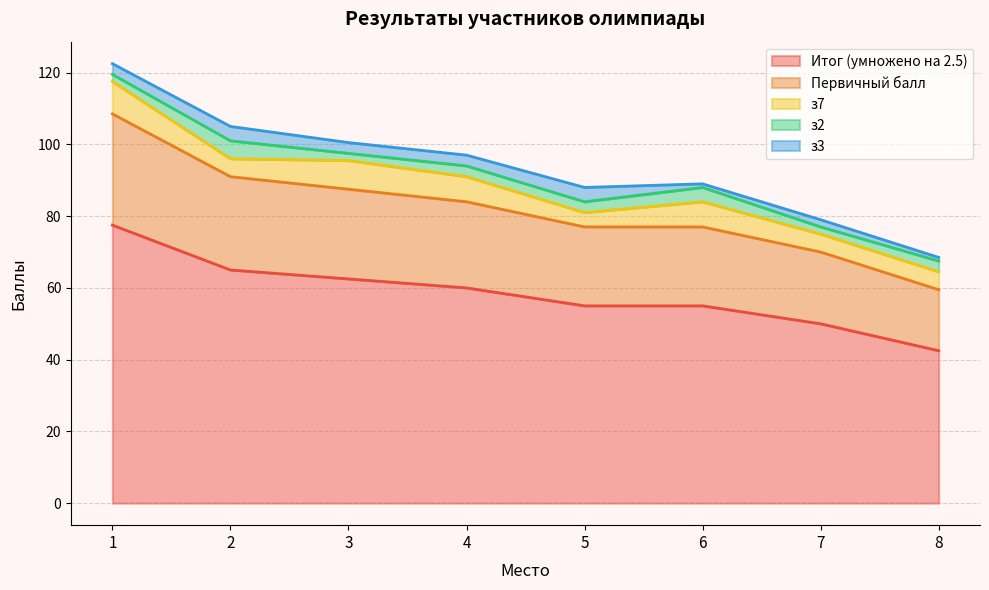

At 8, list the series in order from smallest to largest.

з3, з2, з7, Первичный балл, Итог (умножено на 2.5)